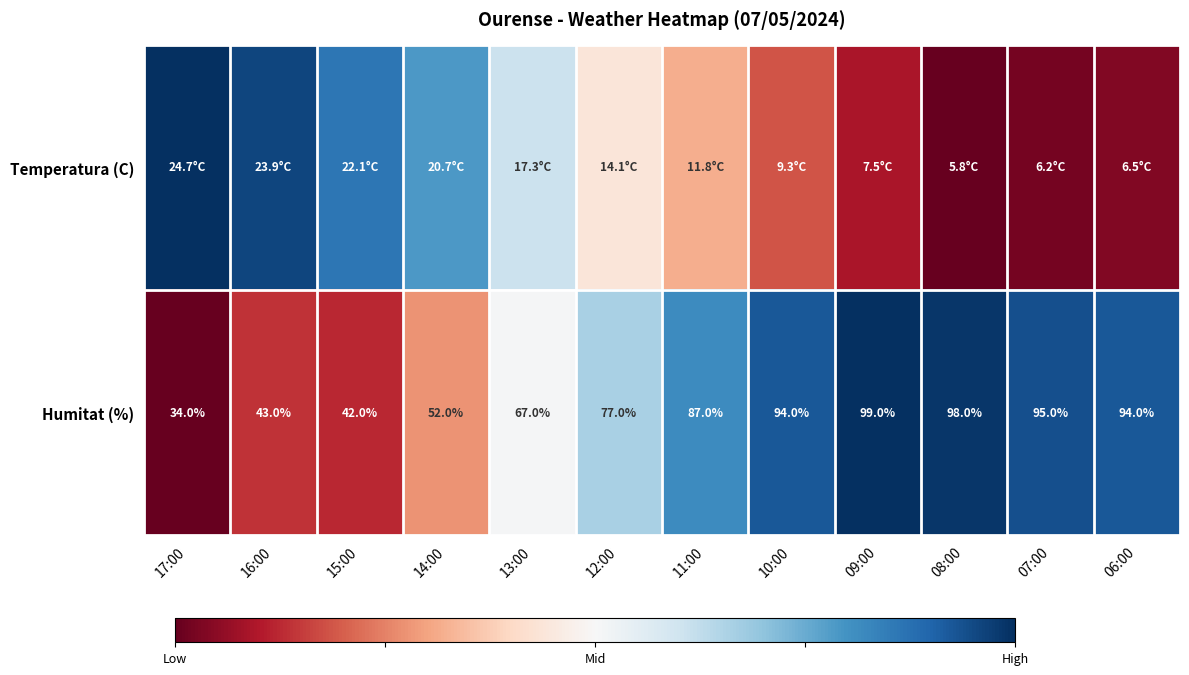

At how many categories does at least one series exceed 0?

12